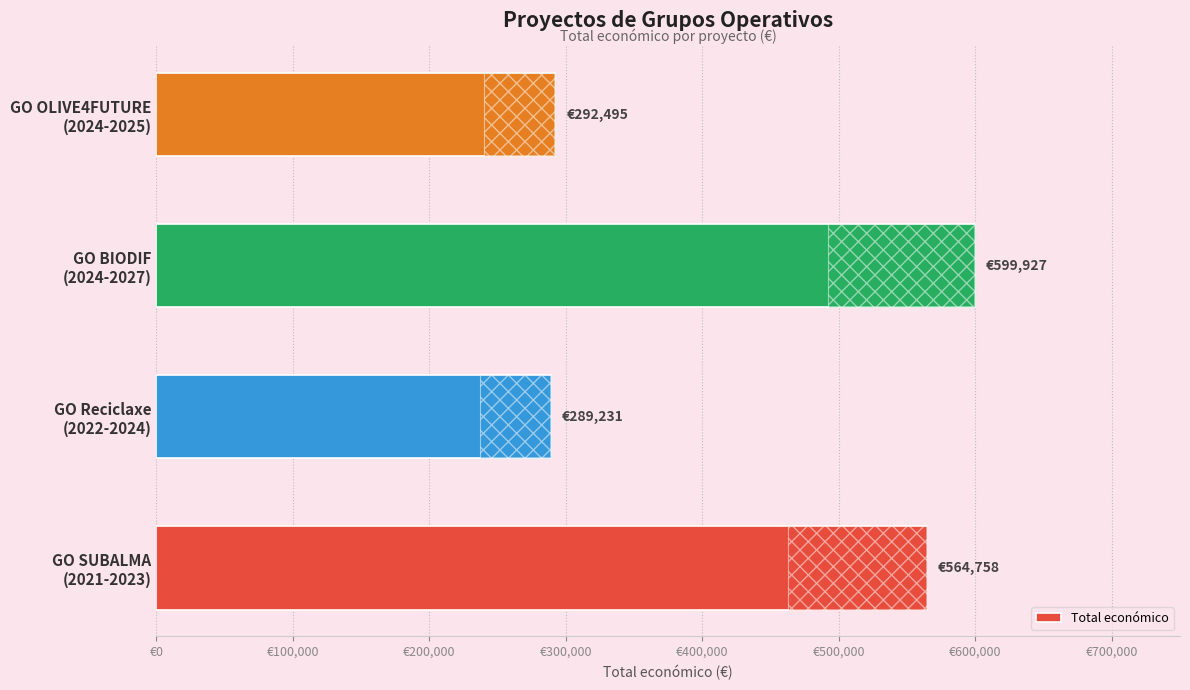

What is the smallest value displayed?

289231